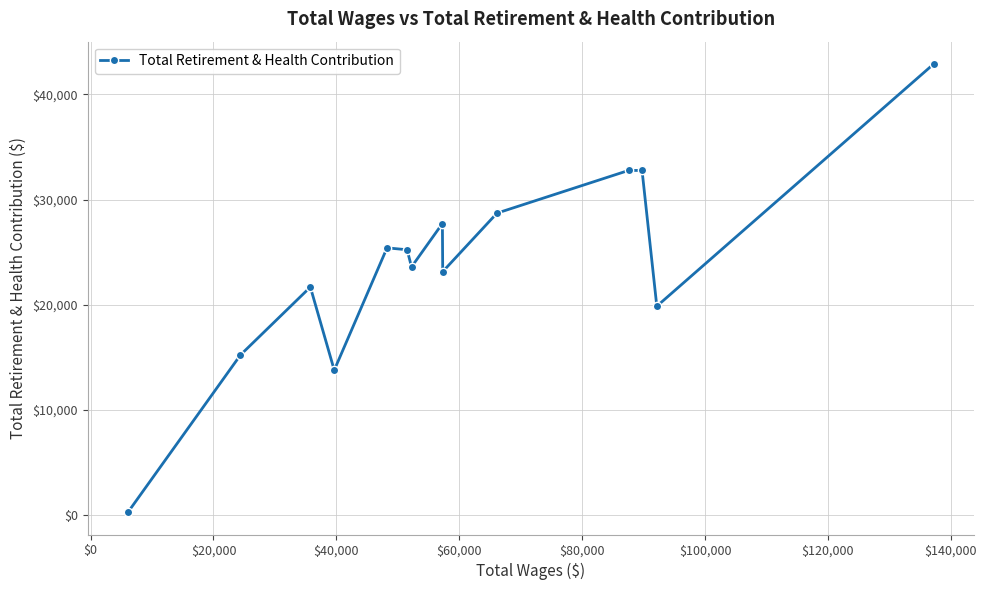

What is the average value?

23800